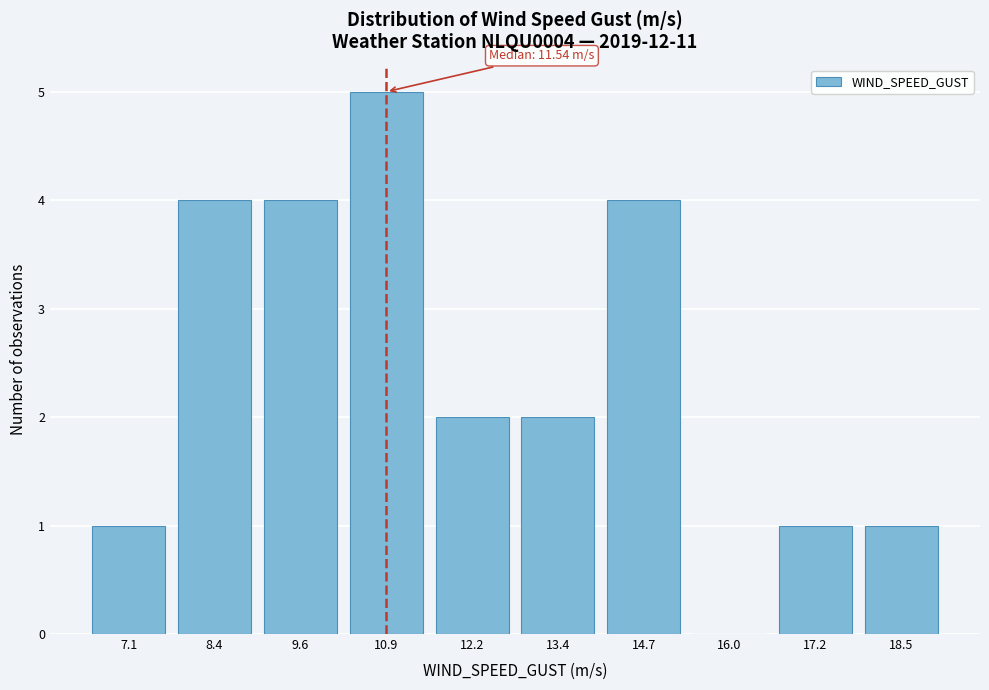

Reading right to left, list all the values displayed in this chart.

18.5=1	17.2=1	16.0=0	14.7=4	13.4=2	12.2=2	10.9=5	9.6=4	8.4=4	7.1=1